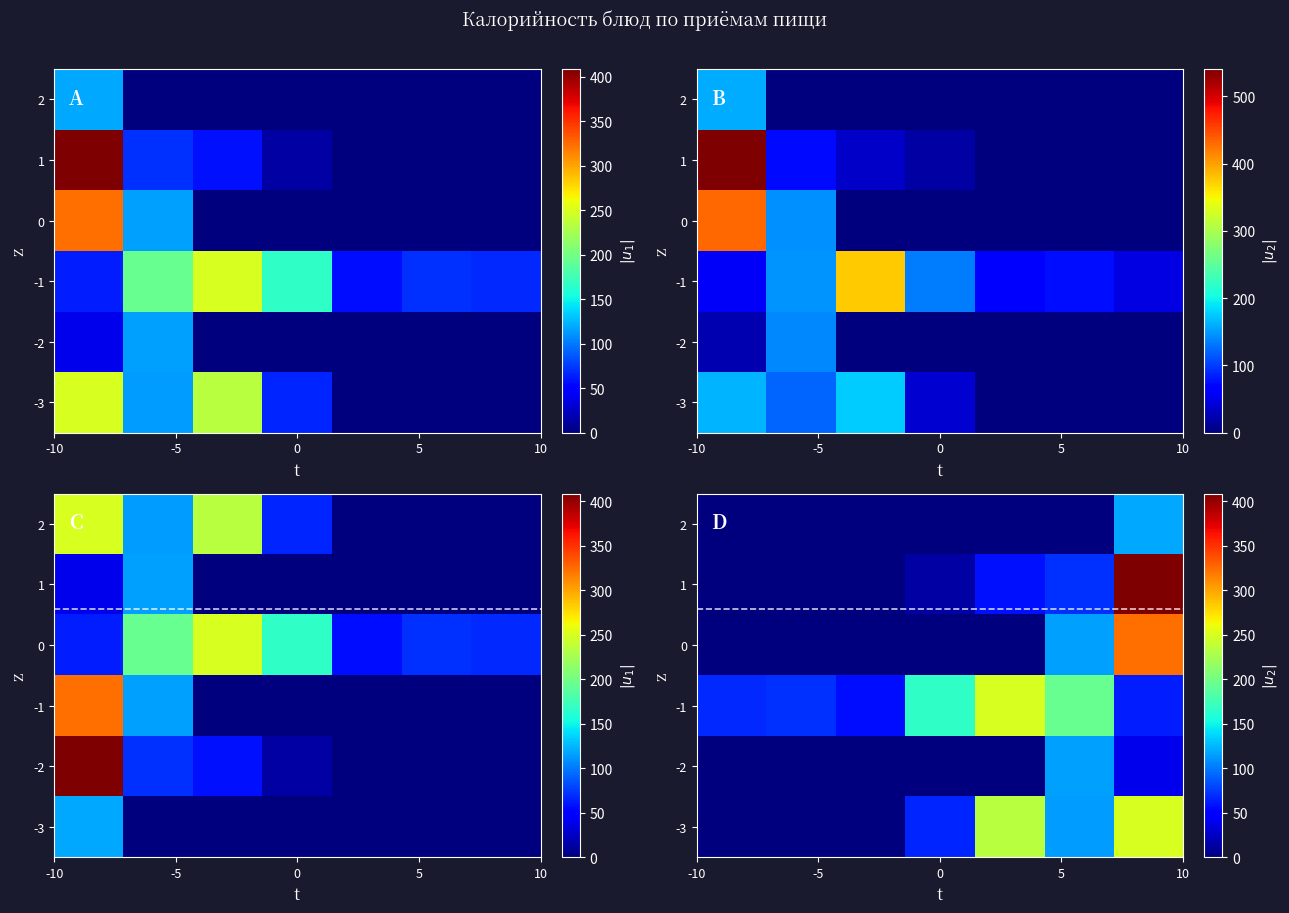

What is the sum of all row_5 values?

118.4